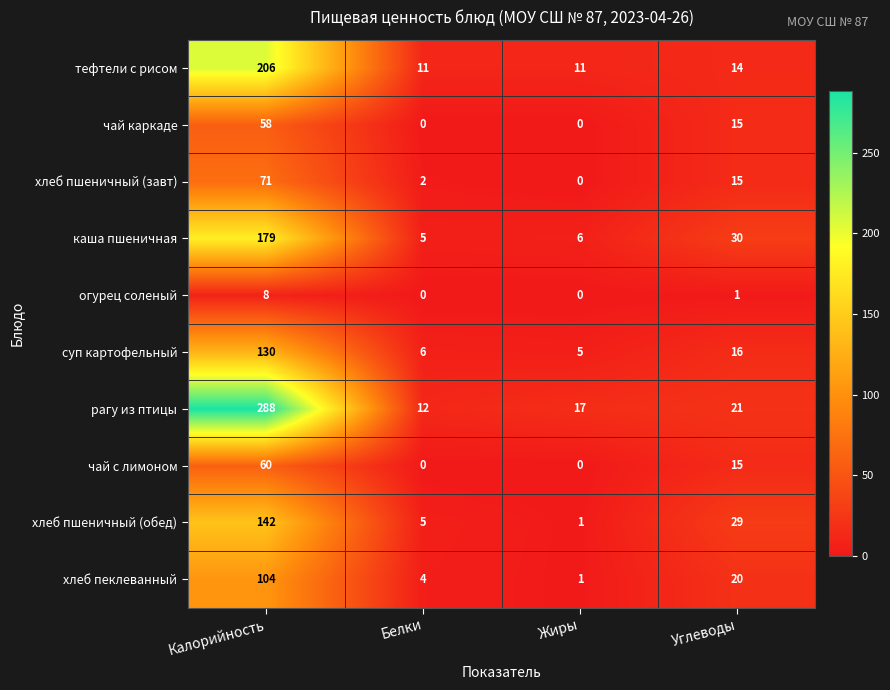

The value of каша пшеничная at Жиры is 9. True or false?

False